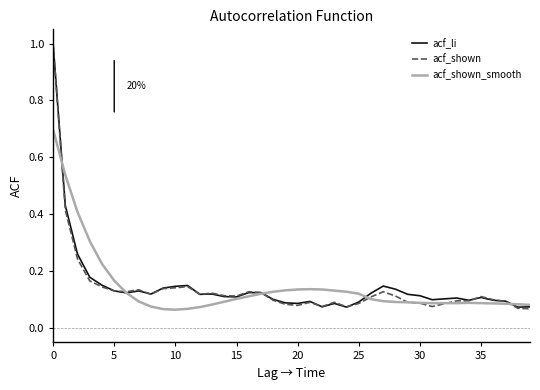

True or false: acf_li and acf_shown_smooth cross at least once.

True